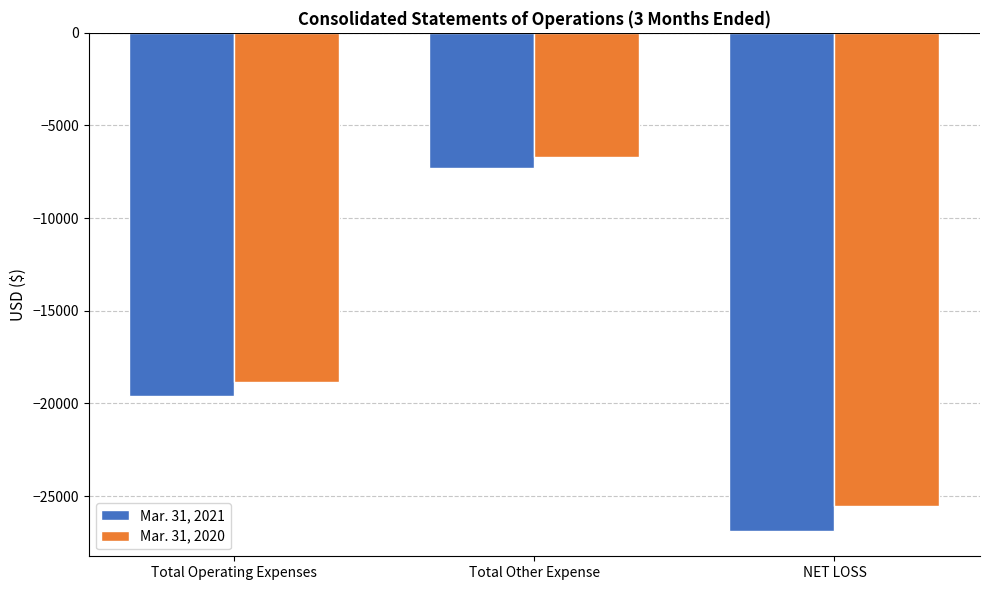

The value of Mar. 31, 2020 at Total Other Expense is -10676. True or false?

False